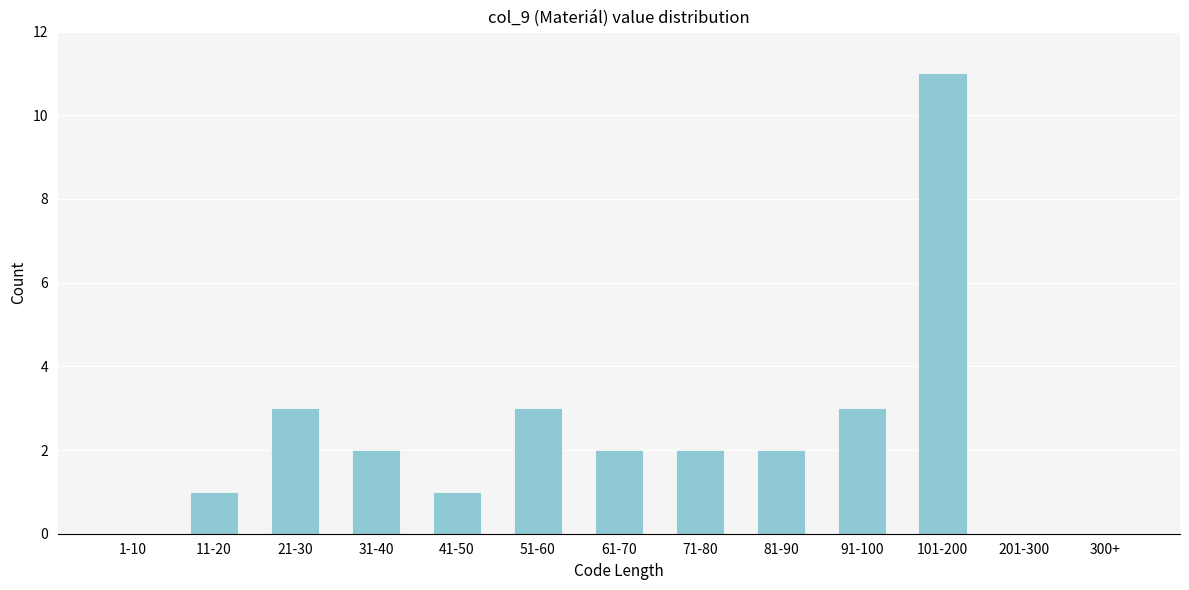

Reading right to left, list all the values displayed in this chart.

300+=0	201-300=0	101-200=11	91-100=3	81-90=2	71-80=2	61-70=2	51-60=3	41-50=1	31-40=2	21-30=3	11-20=1	1-10=0